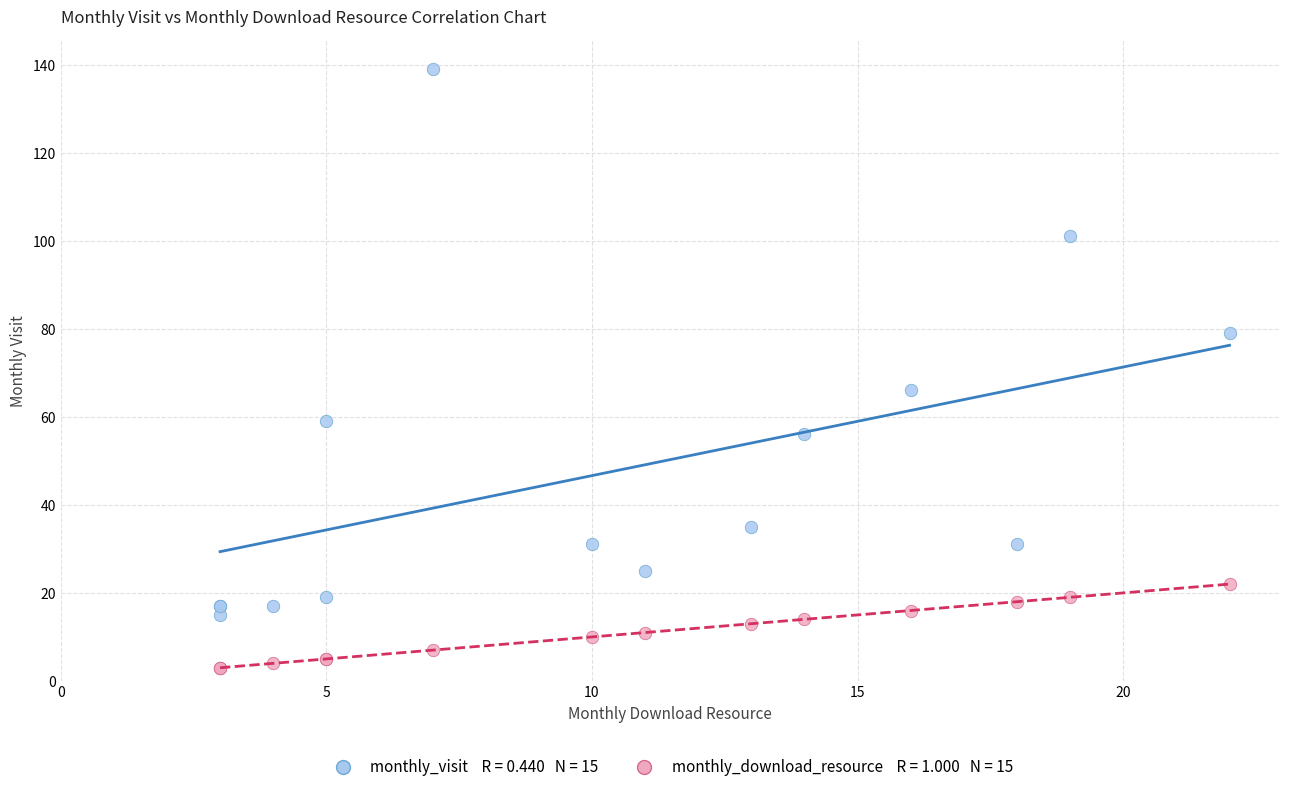

Across all series, what Y value is closest to 71?

66